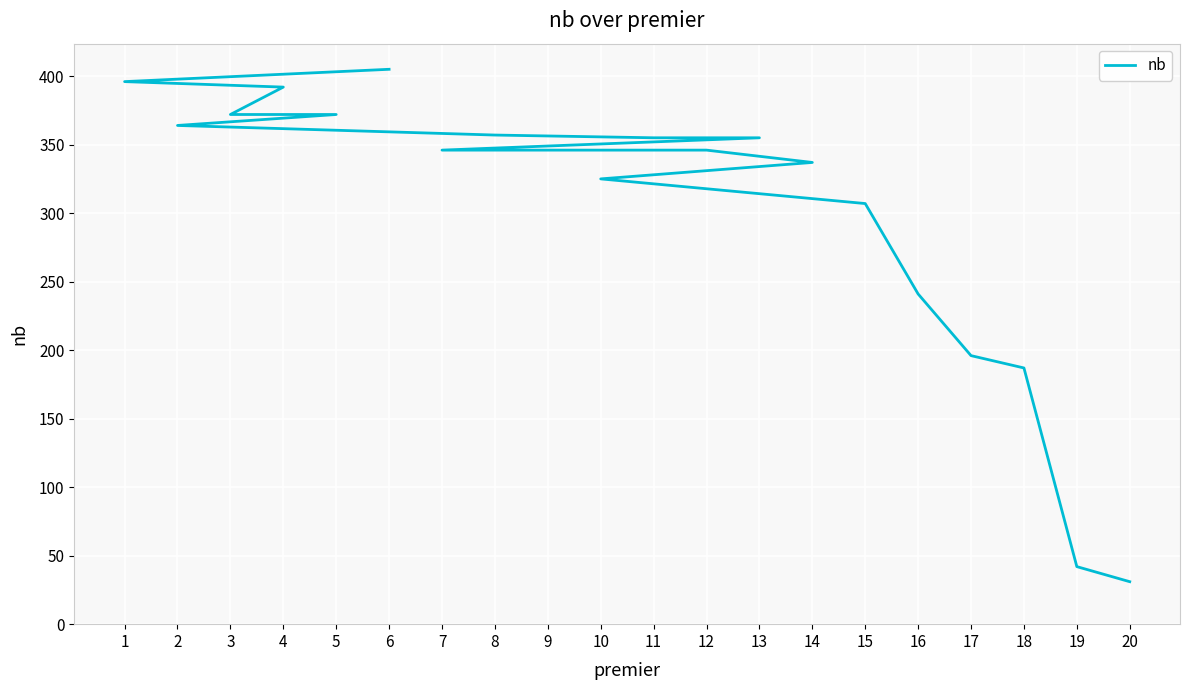

Which has a higher value, 3 or 19?

3